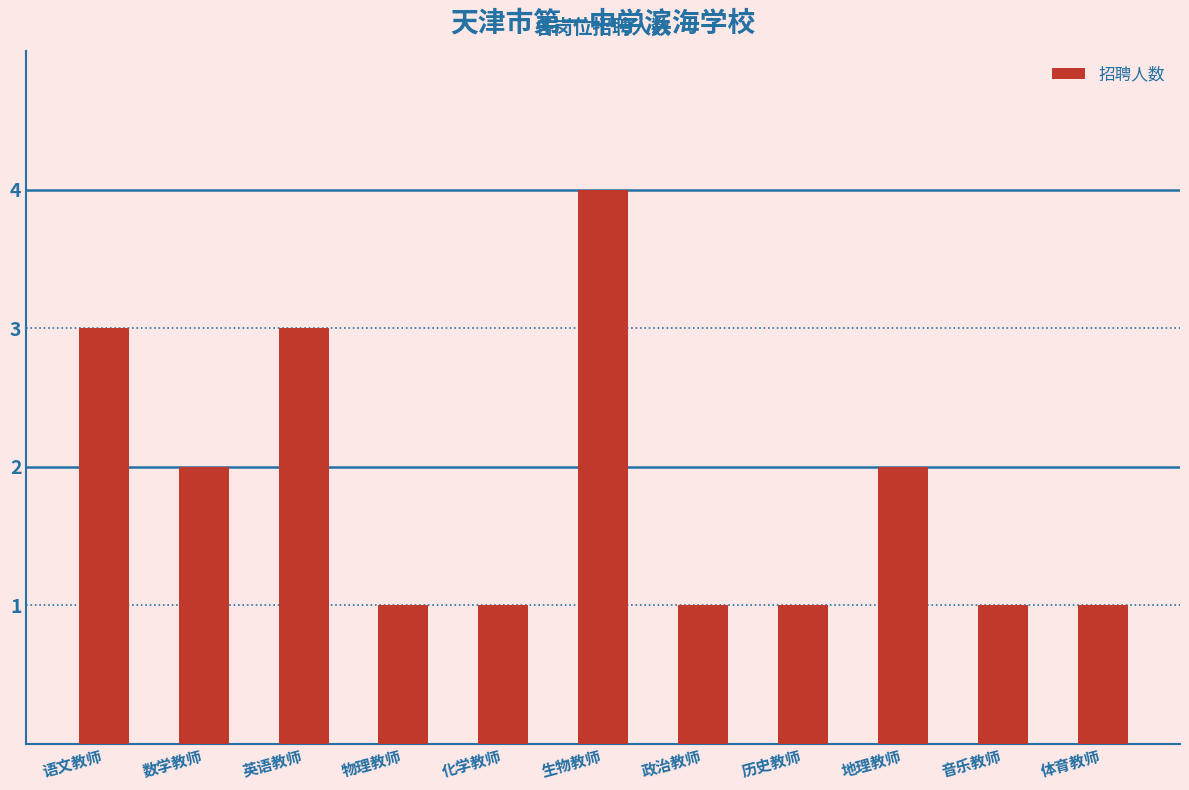

What is the maximum value shown in the chart?

4